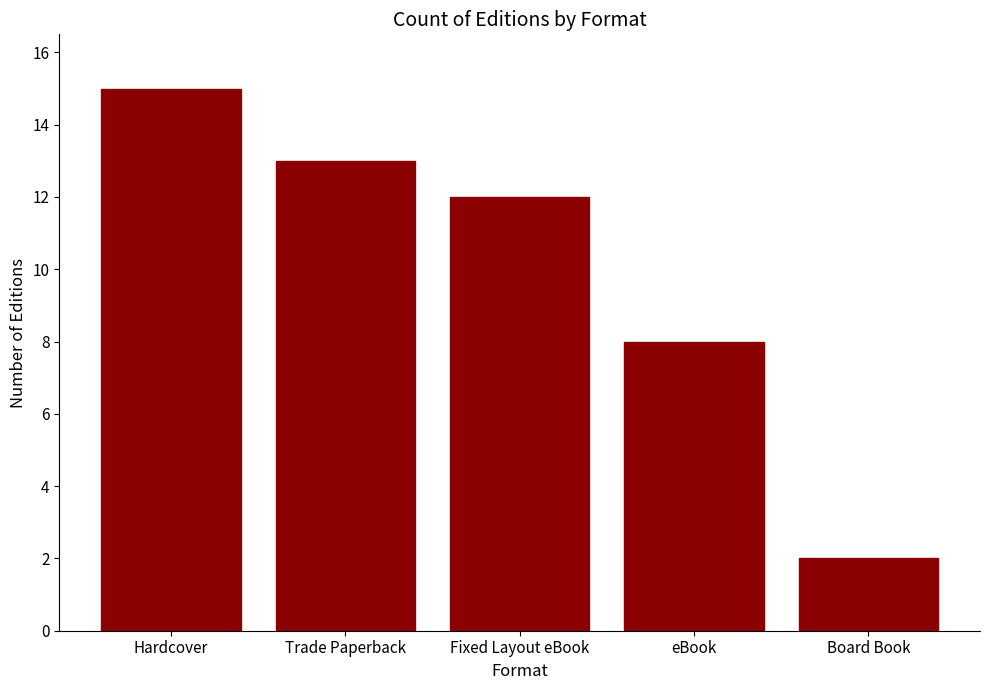

List the labels in order of value, largest first.

Hardcover, Trade Paperback, Fixed Layout eBook, eBook, Board Book